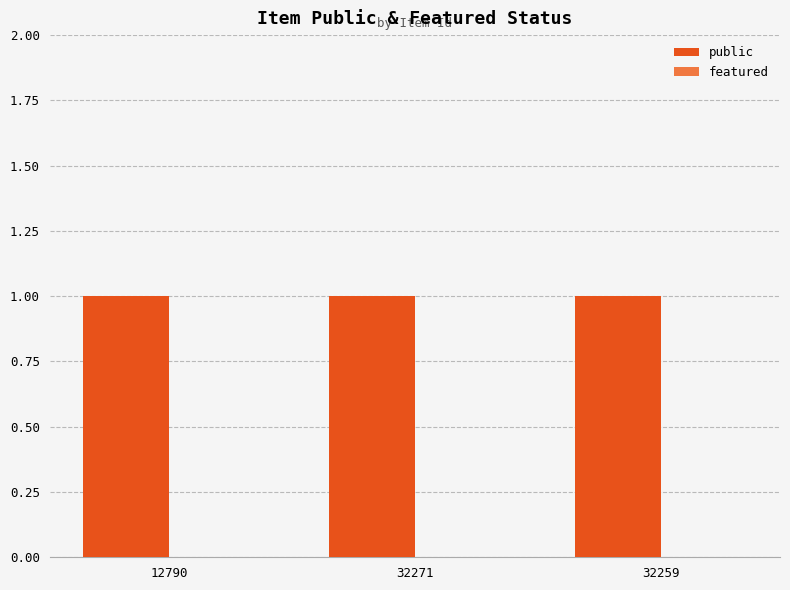

Reading left to right, transcribe all the data shown in this chart.

public: 12790=1	32271=1	32259=1
featured: 12790=0	32271=0	32259=0